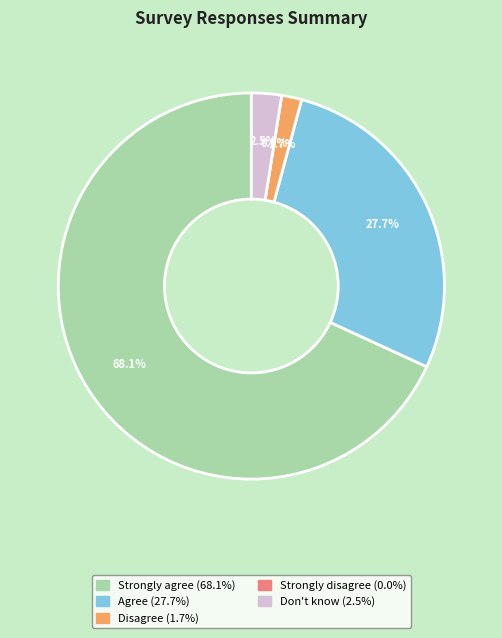

Is there any slice that represents more than half of the pie?

Yes